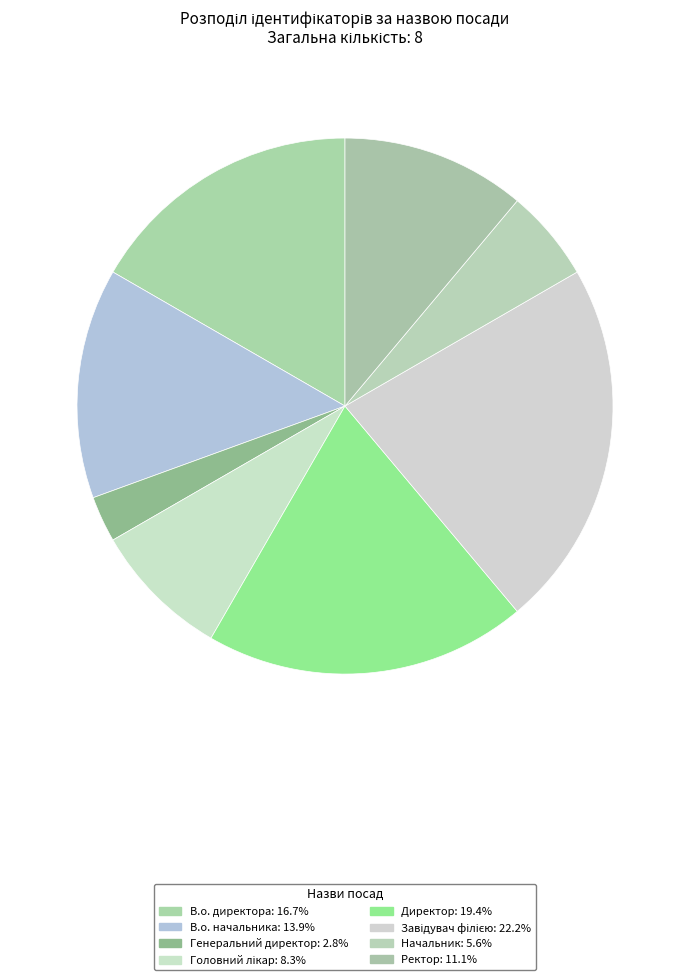

How many segments does this pie chart have?

8